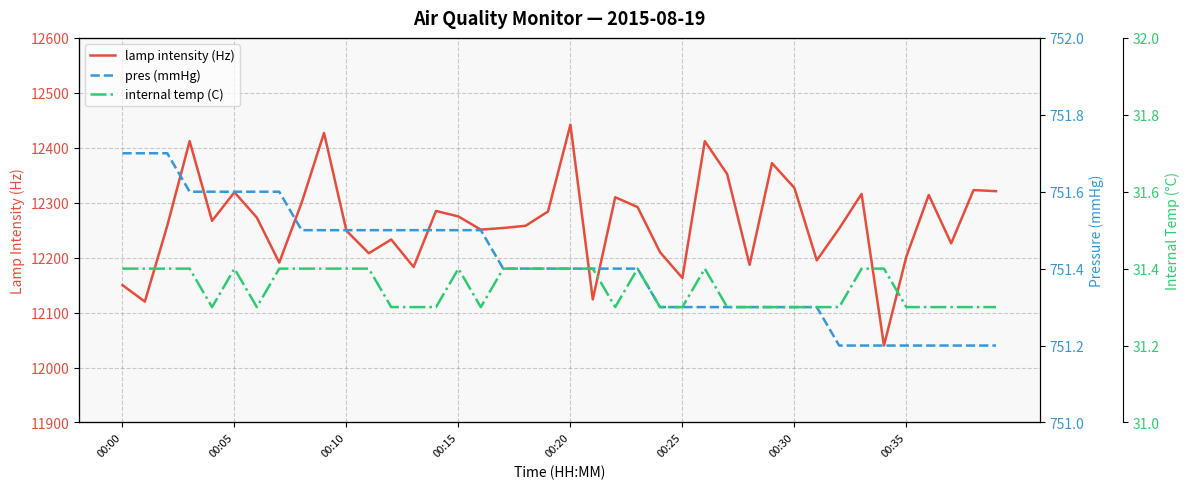

Reading left to right, list all the values displayed in this chart.

lamp intensity (Hz): 12150.0	12120.0	12258.0	12412.0	12267.0	12319.0	12273.0	12191.0	12300.0	12427.0	12249.0	12208.0	12233.0	12183.0	12285.0	12275.0	12251.0	12254.0	12258.0	12284.0	12442.0	12124.0	12310.0	12292.0	12210.0	12163.0	12412.0	12352.0	12187.0	12372.0	12327.0	12195.0	12253.0	12316.0	12040.0	12202.0	12314.0	12226.0	12323.0	12321.0
pres (mmHg): 751.7	751.7	751.7	751.6	751.6	751.6	751.6	751.6	751.5	751.5	751.5	751.5	751.5	751.5	751.5	751.5	751.5	751.4	751.4	751.4	751.4	751.4	751.4	751.4	751.3	751.3	751.3	751.3	751.3	751.3	751.3	751.3	751.2	751.2	751.2	751.2	751.2	751.2	751.2	751.2
internal temp (C): 31.4	31.4	31.4	31.4	31.3	31.4	31.3	31.4	31.4	31.4	31.4	31.4	31.3	31.3	31.3	31.4	31.3	31.4	31.4	31.4	31.4	31.4	31.3	31.4	31.3	31.3	31.4	31.3	31.3	31.3	31.3	31.3	31.3	31.4	31.4	31.3	31.3	31.3	31.3	31.3